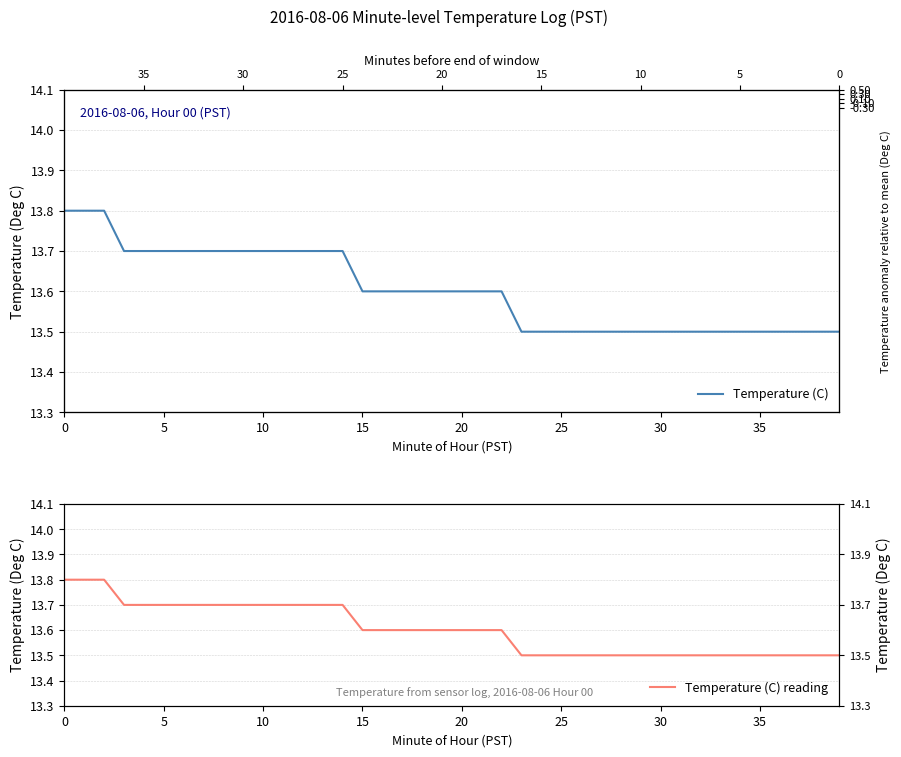

Does the chart display data point markers on the line(s)?

No